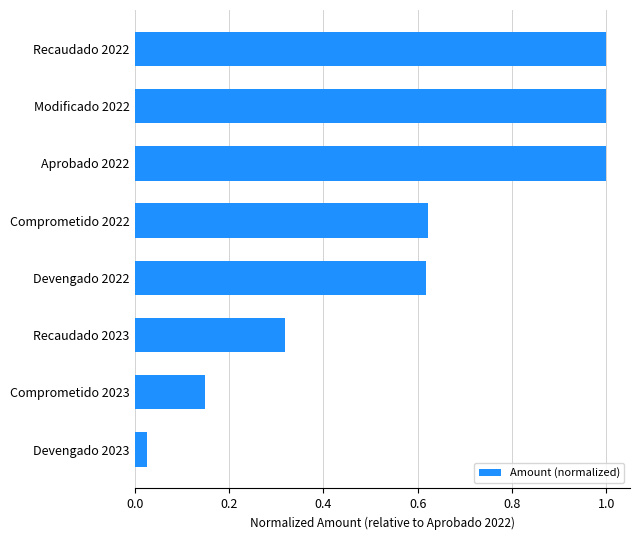

At which category does the chart reach its minimum across all series?

Devengado 2023